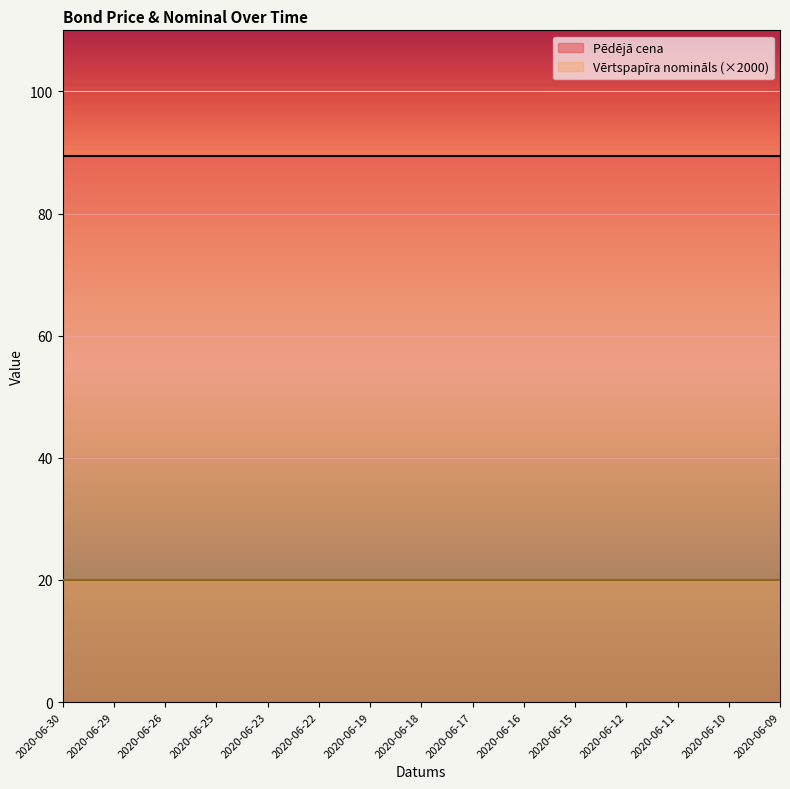

Where is Pēdējā cena nearest to the value 89?

2020-06-30